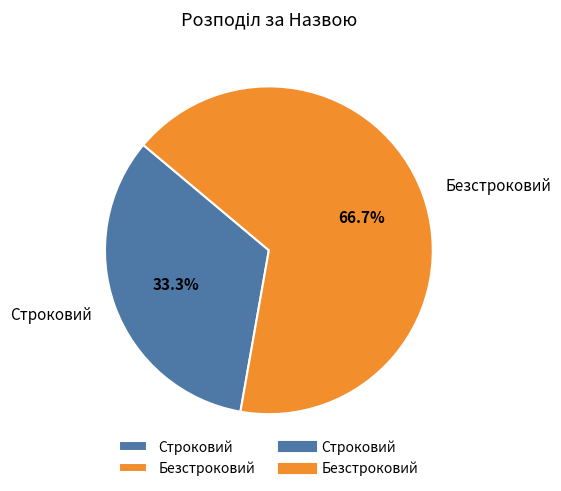

What is the smallest slice in the pie chart?

Строковий